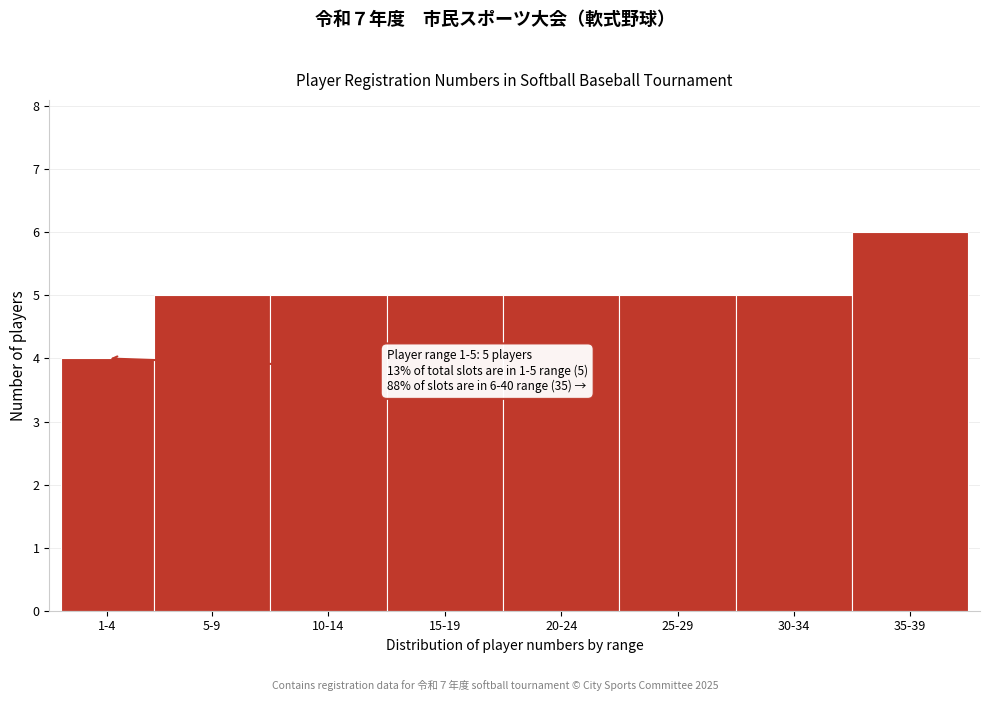

Reading left to right, extract all data points from this chart.

1-4=4	5-9=5	10-14=5	15-19=5	20-24=5	25-29=5	30-34=5	35-39=6